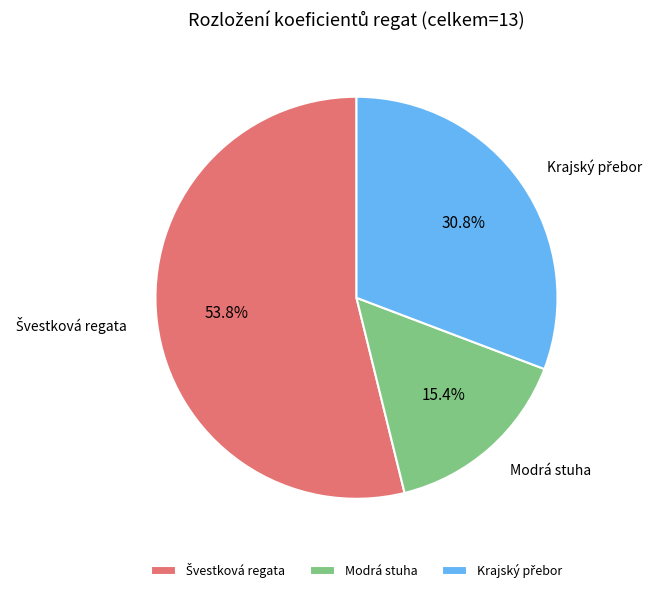

Which slice is the smallest?

Modrá stuha